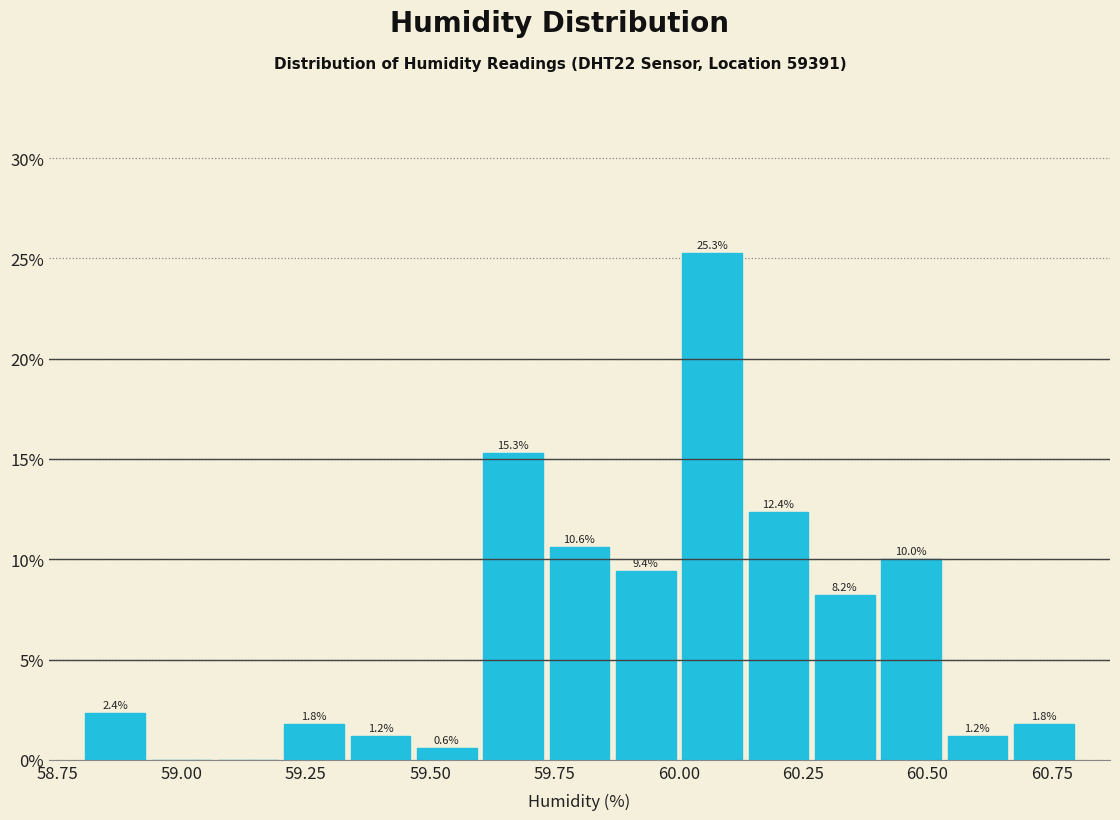

Around what value on the x-axis is the tallest bar? Give the approximate position of its centre, as read against the axis.

60.05